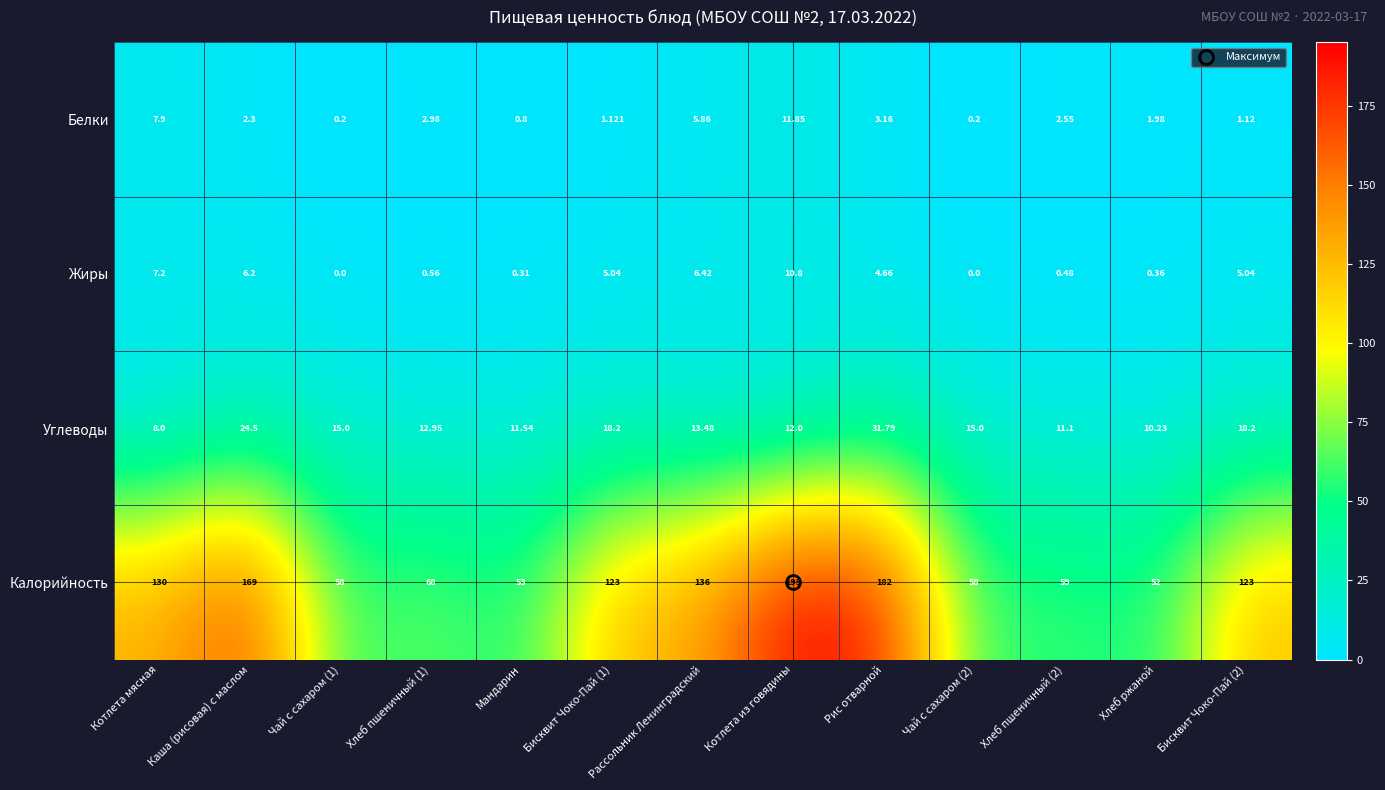

At which label does Калорийность reach its peak?

Котлета из говядины